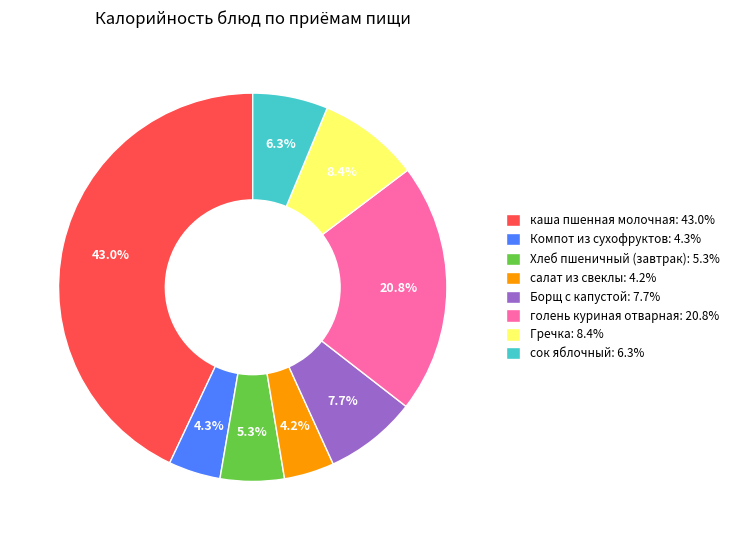

What is the ratio of the value at Борщ с капустой: 7.7% to the value at голень куриная отварная: 20.8%?

0.4